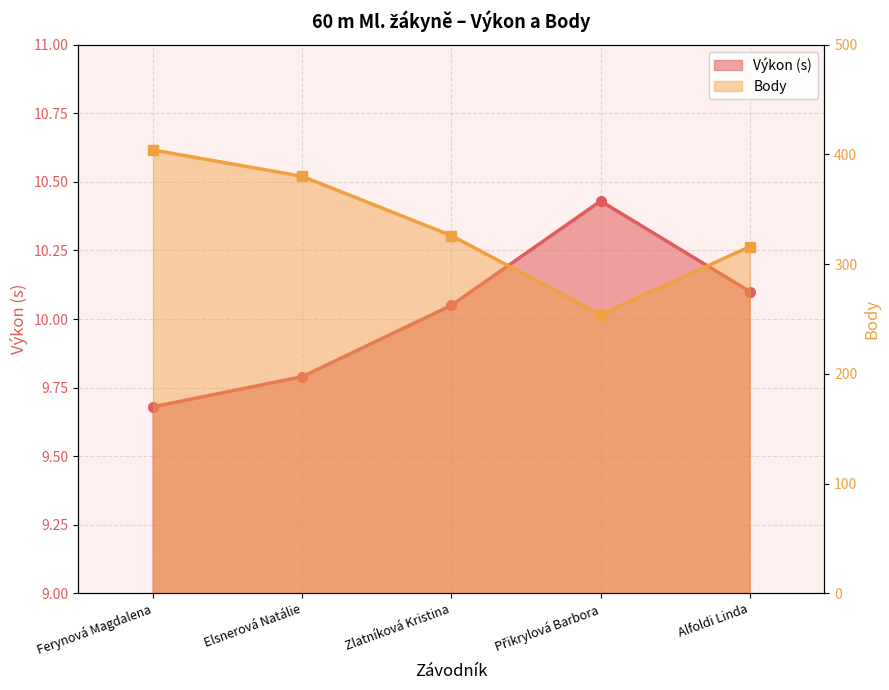

What is the average value of the Body series?

336.0